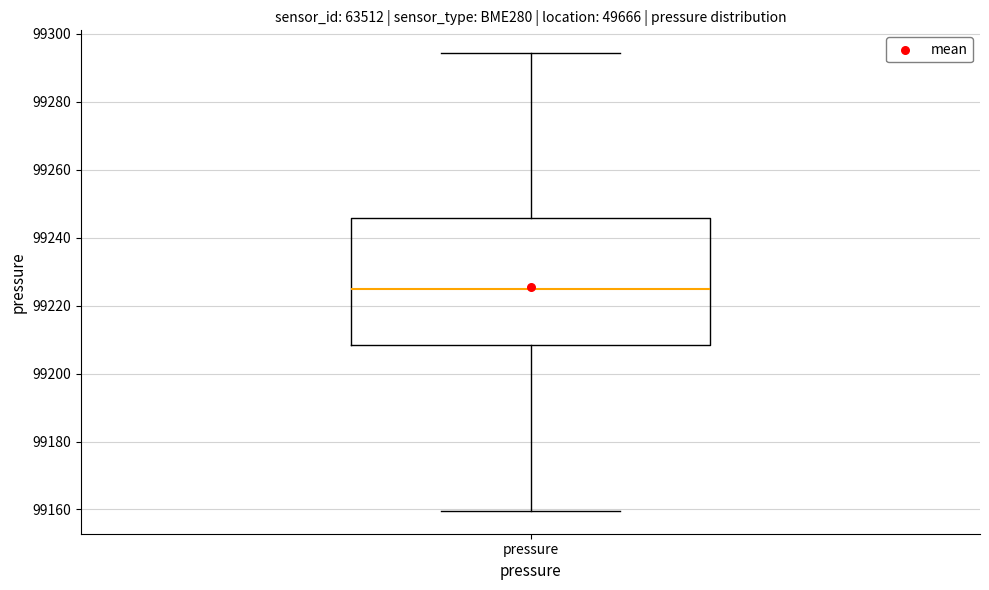

Read this box plot against the y-axis: the position of the median line, the range covered by the box, and the ends of both whiskers. The values are not printed on the chart, so give them approximately, as read against the axis.

median 99224, box 99208 to 99246, whiskers 99160 to 99294